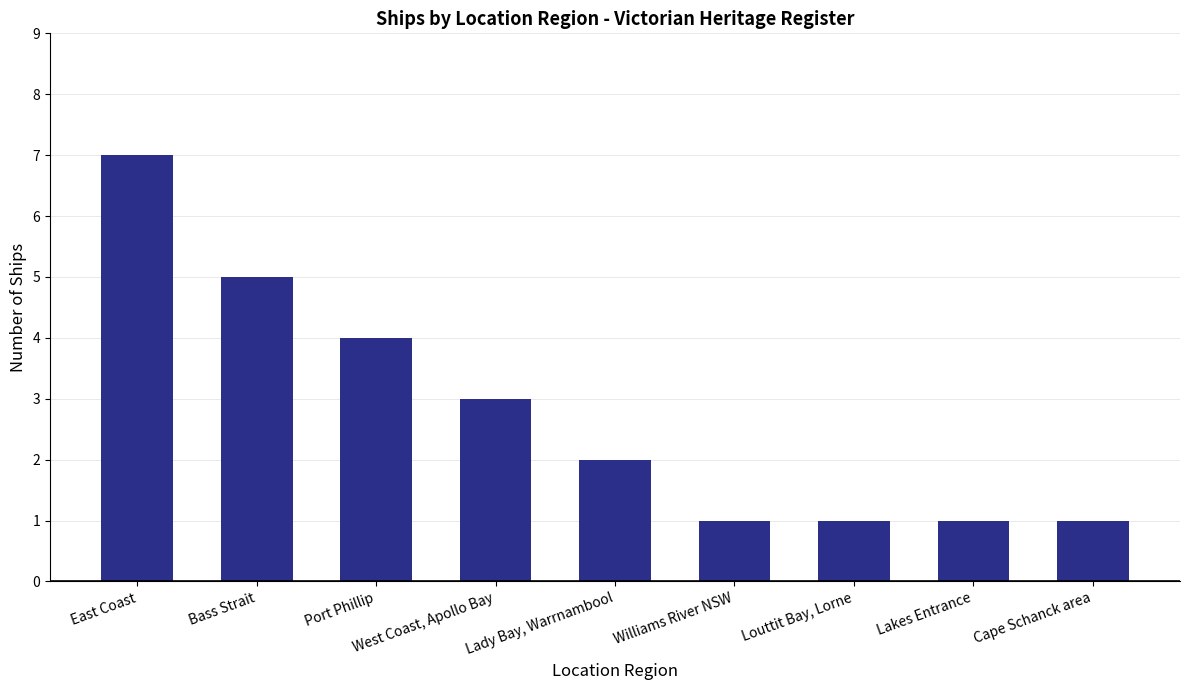

Reading left to right, what are all the values shown in this chart?

7	5	4	3	2	1	1	1	1